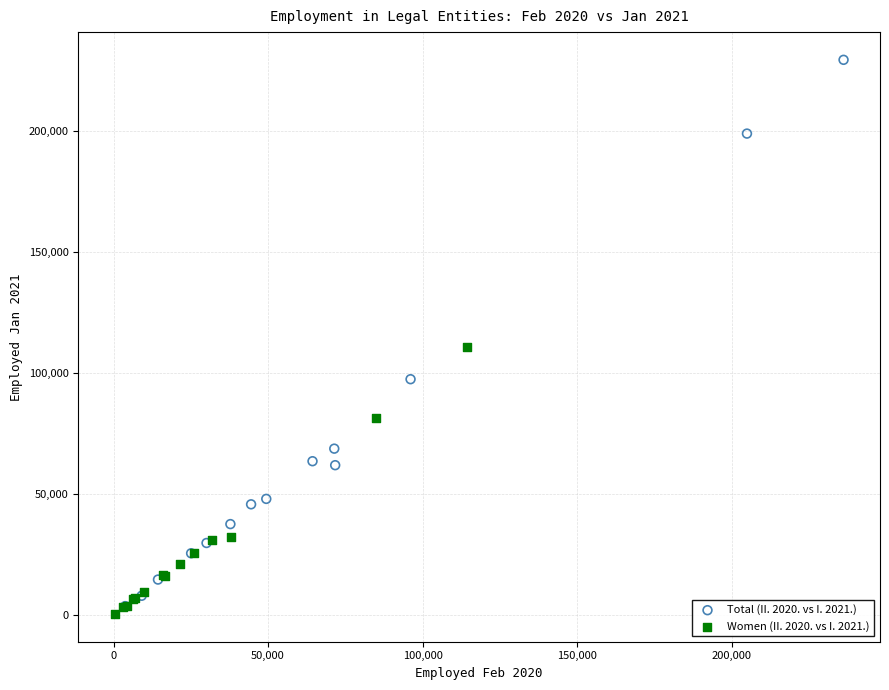

What are all the series names shown in the legend?

Total (II. 2020. vs I. 2021.), Women (II. 2020. vs I. 2021.)